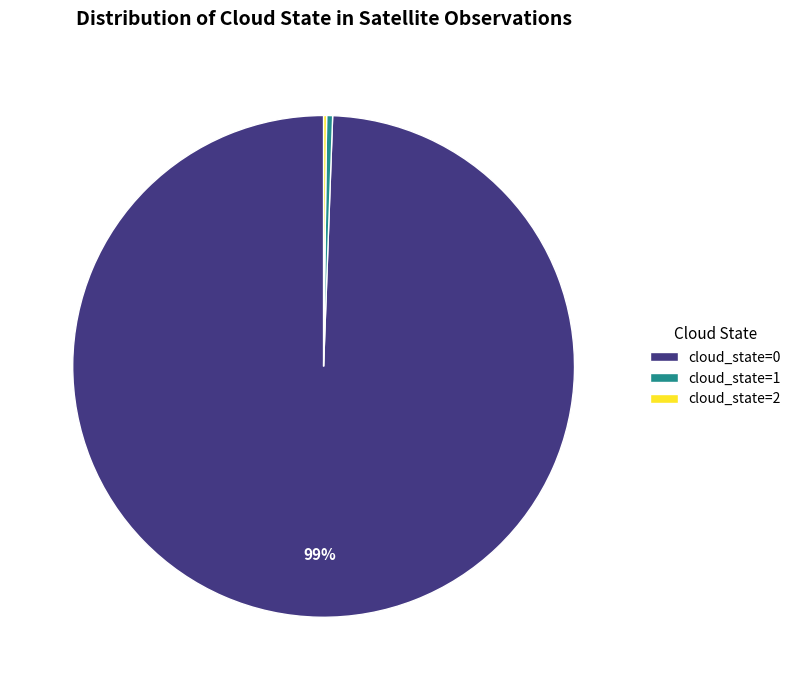

Which category has the biggest portion of the pie?

cloud_state=0